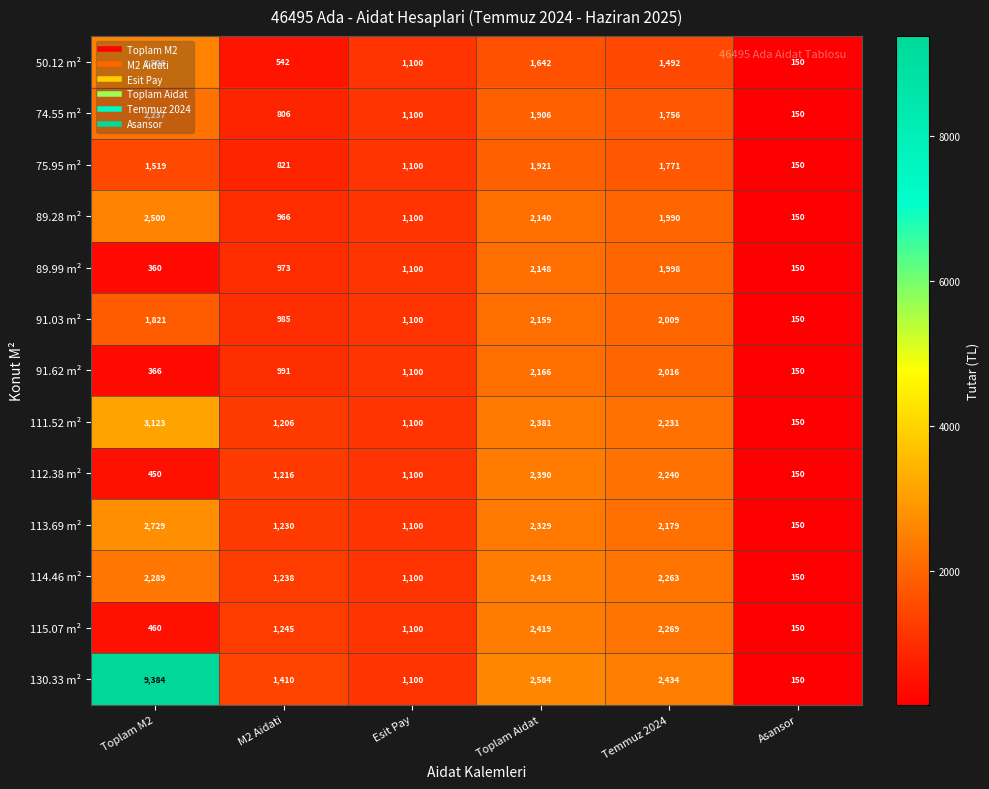

Which series has the largest total across all categories?

130.33 m²